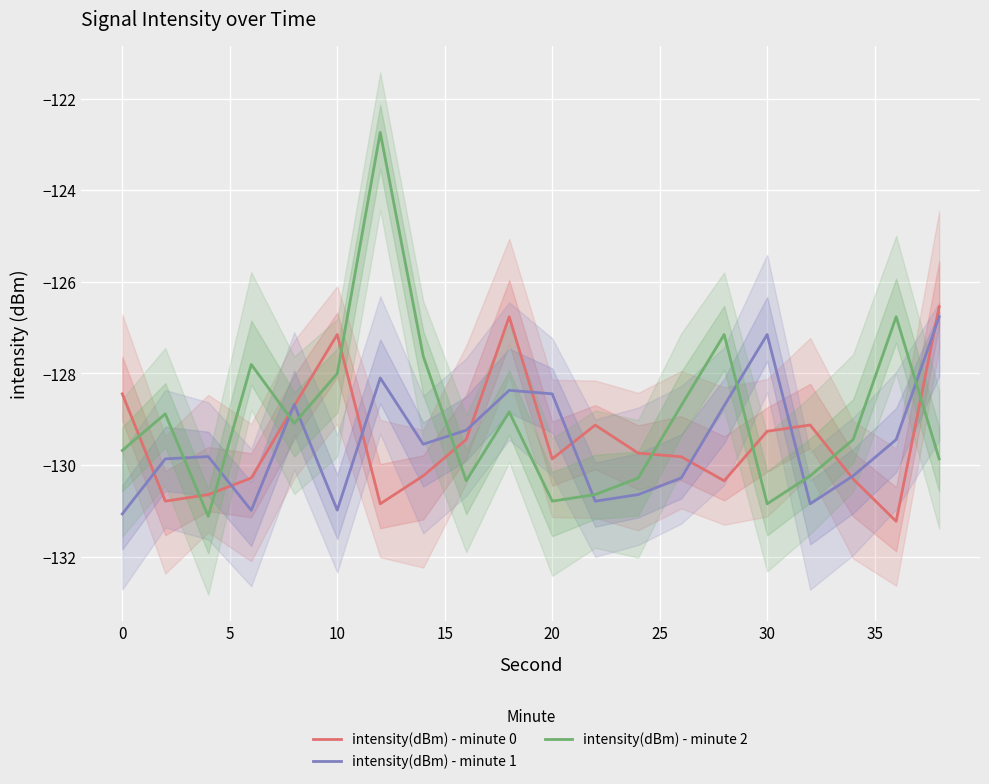

What is the difference between the intensity(dBm) - minute 1 values at 20 and 30?

1.4